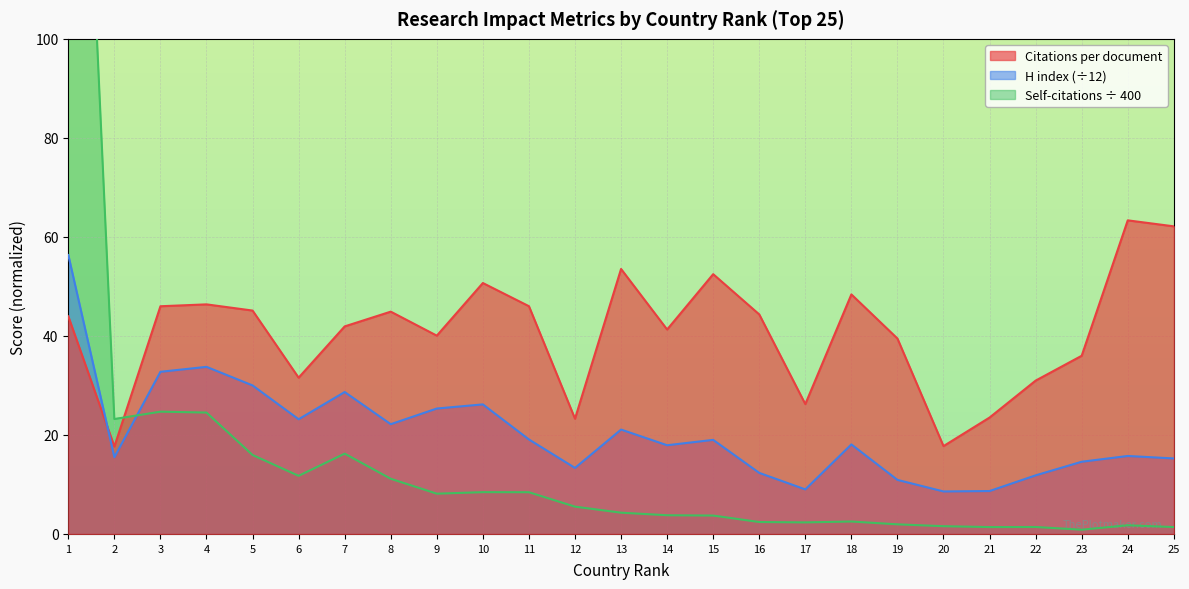

True or false: Citations per document and Self-citations (hundreds) cross at least once.

True